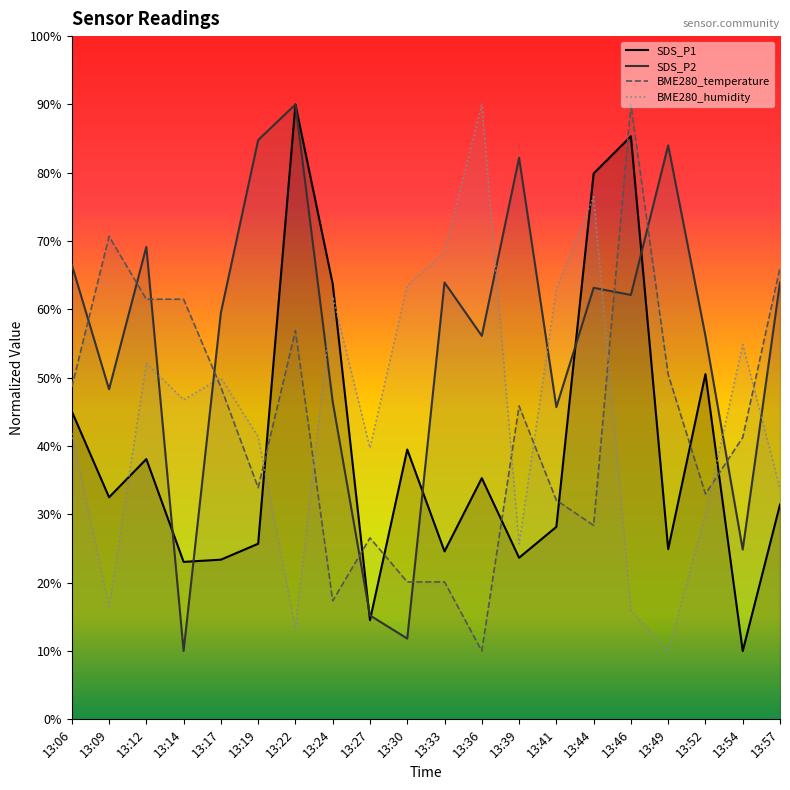

What is the average value of the BME280_temperature series?

43.1